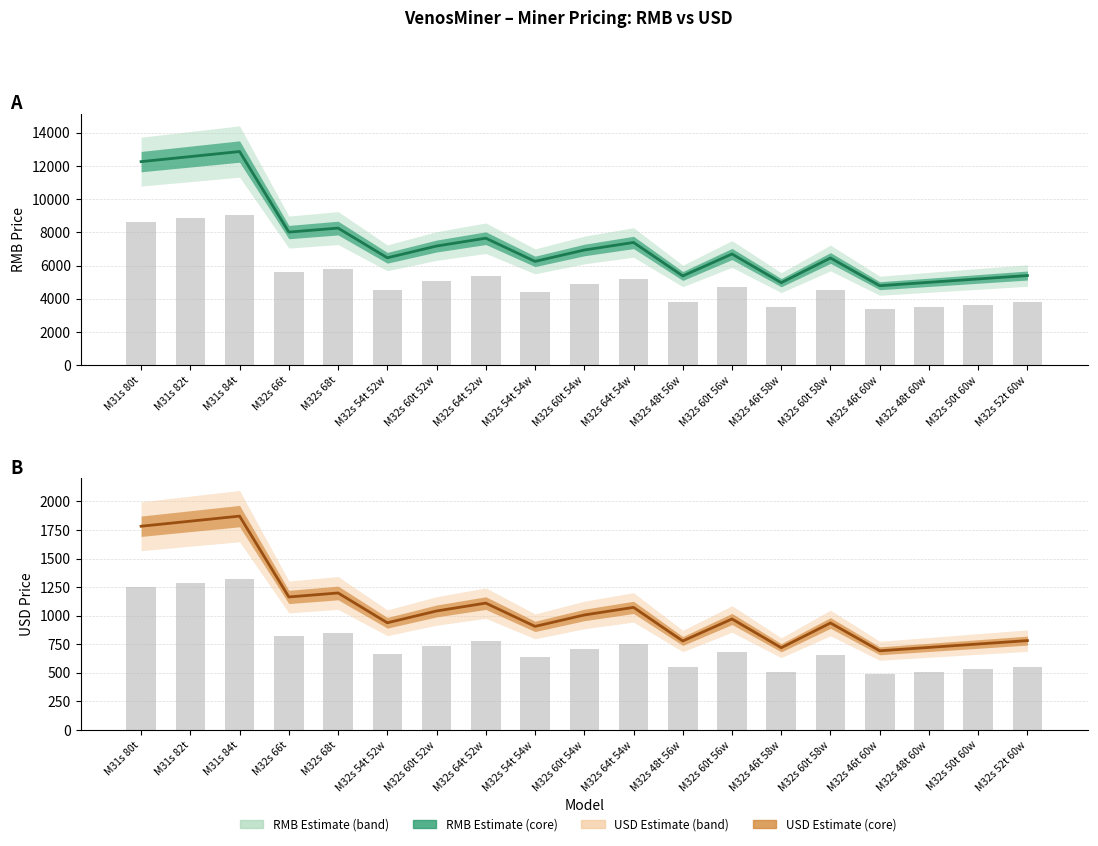

How many bars are there in total?

38